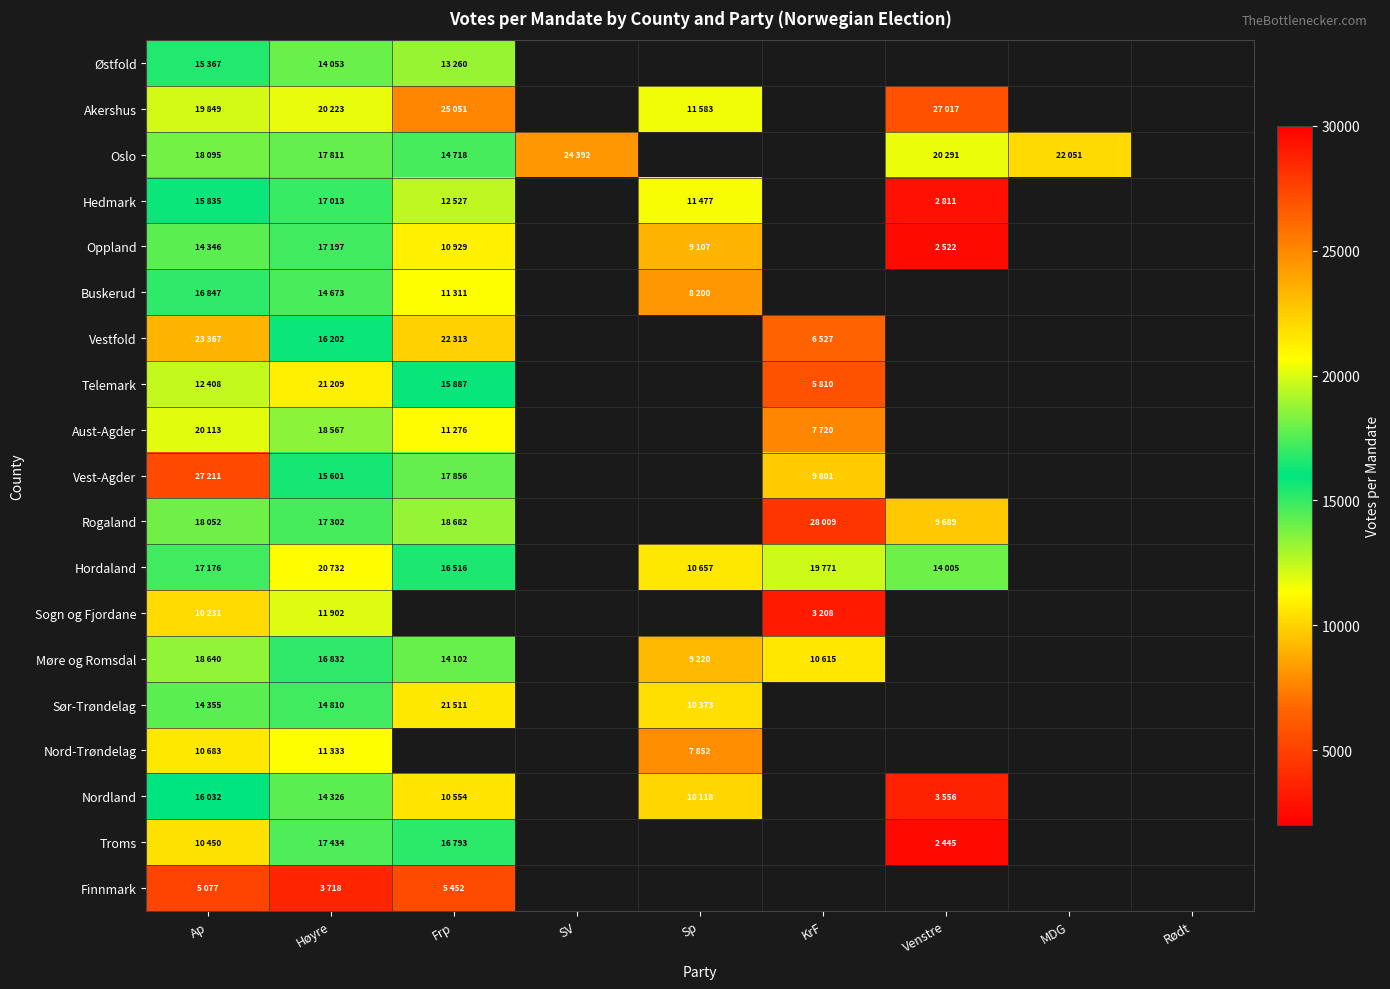

What is the difference between the maximum and minimum values in the Hedmark series?

14202.0